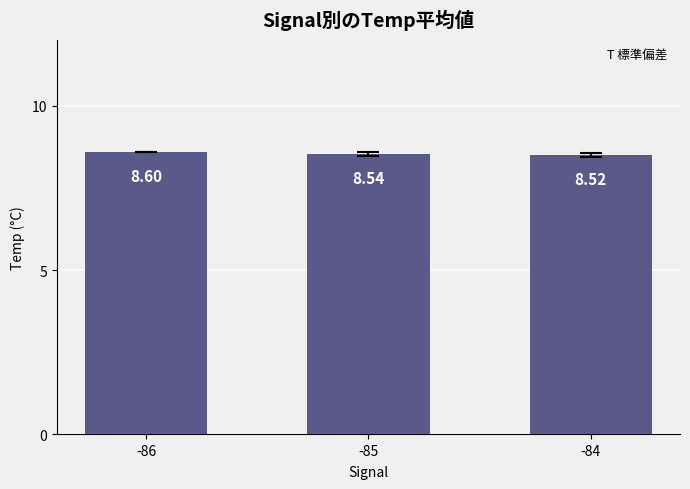

Count the values in the range 8 to 9.

3